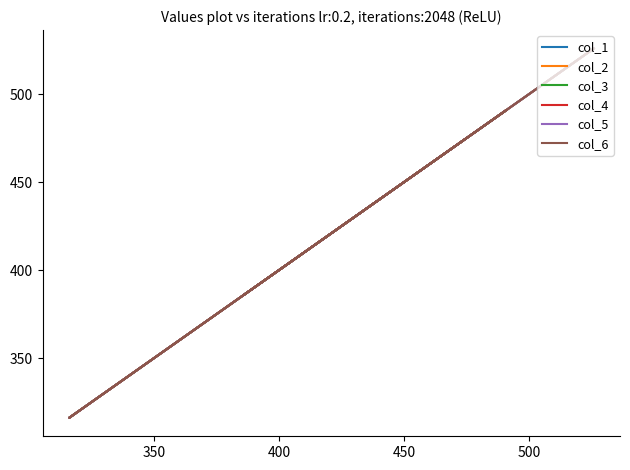

Is it true that col_1 equals 282 at 7?

False